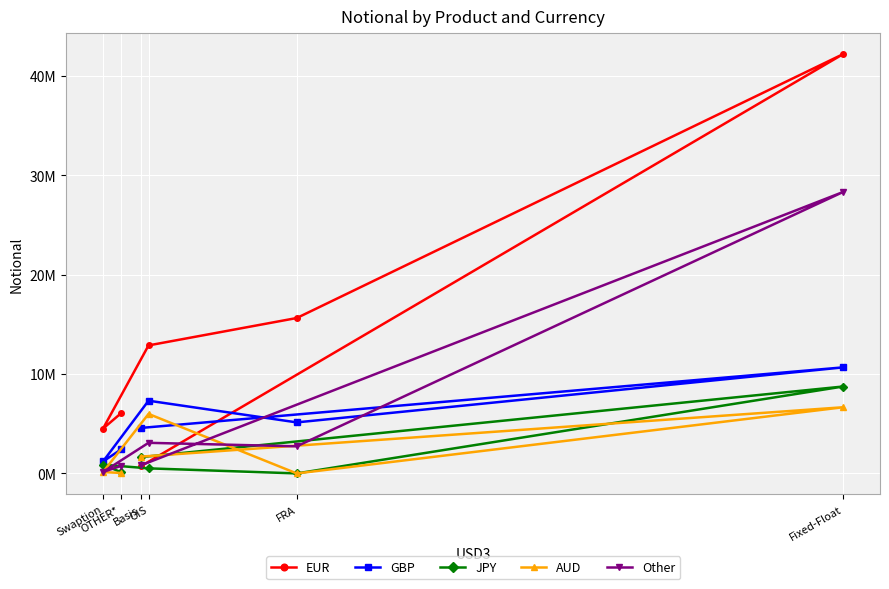

What is the label of the 4th point from the right?

Basis